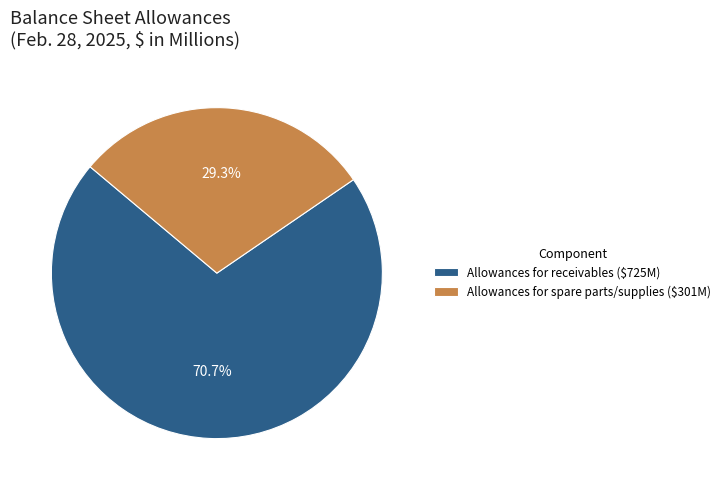

Which category accounts for the majority?

Allowances for receivables ($725M)